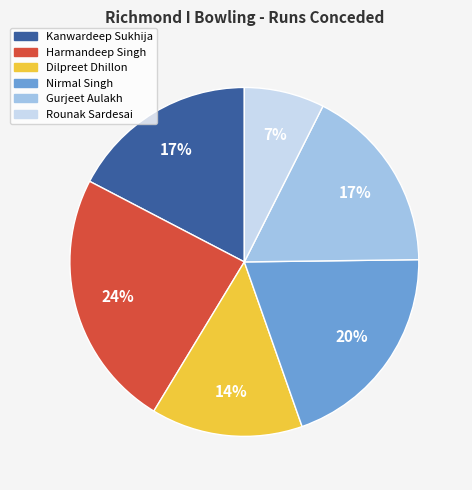

Is Nirmal Singh the majority of the pie?

No